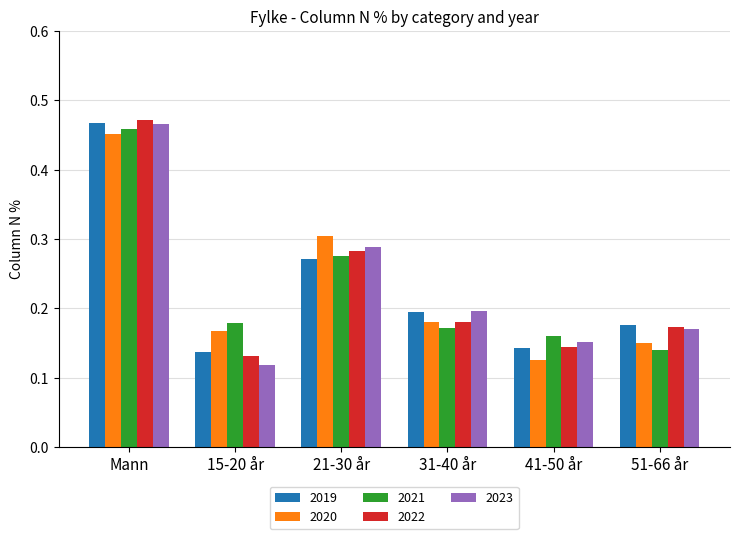

The value of 2021 at 21-30 år is 0.5. True or false?

False